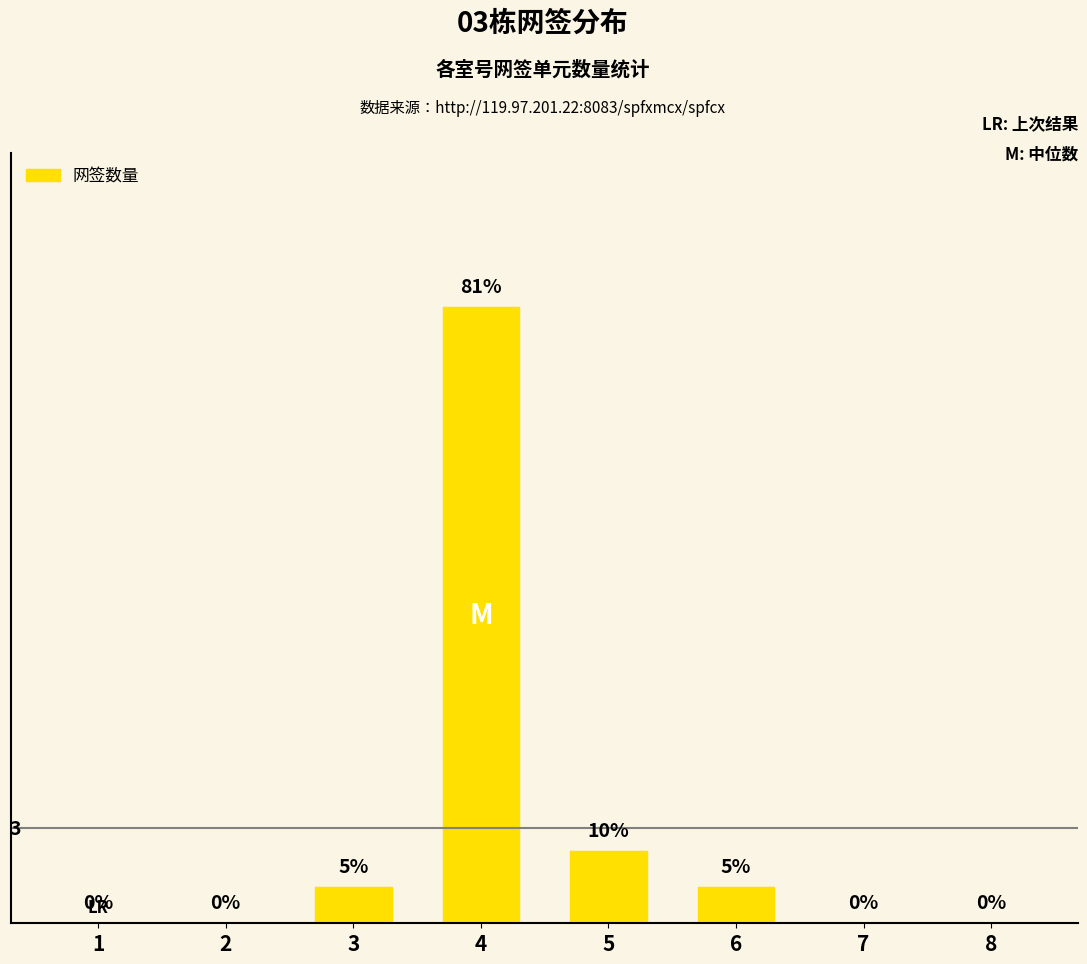

Reading left to right, what are all the values shown in this chart?

1=0	2=0	3=1	4=17	5=2	6=1	7=0	8=0